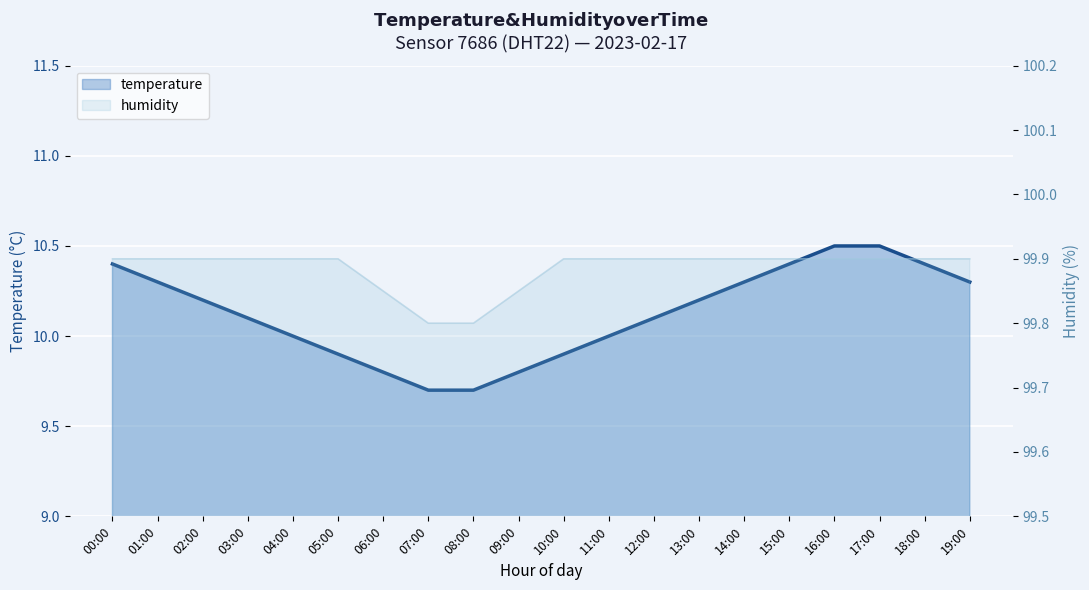

What is the minimum value for temperature?

9.7